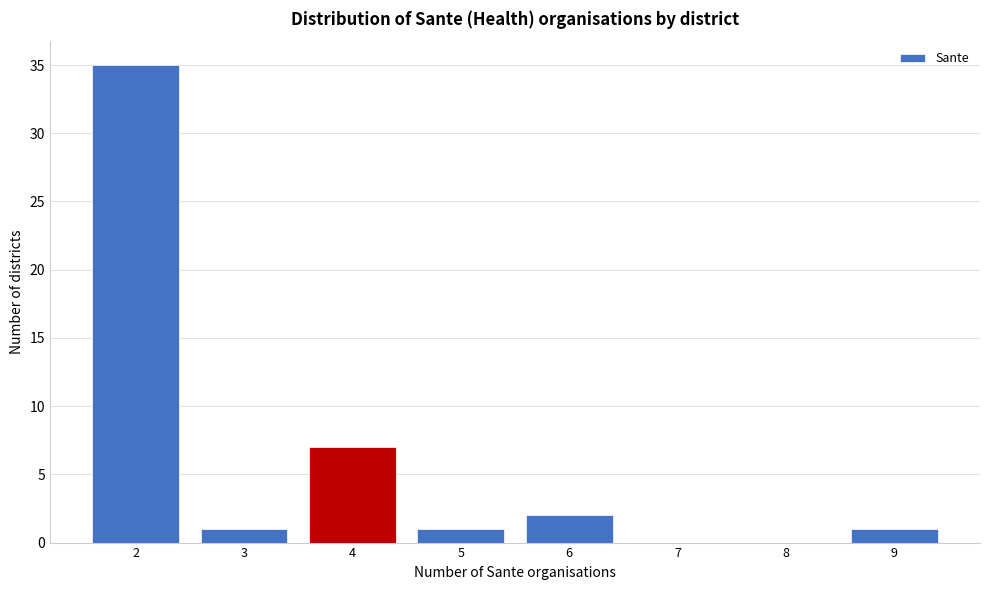

Which range on the x-axis has the tallest bar?

1.5 to 2.5